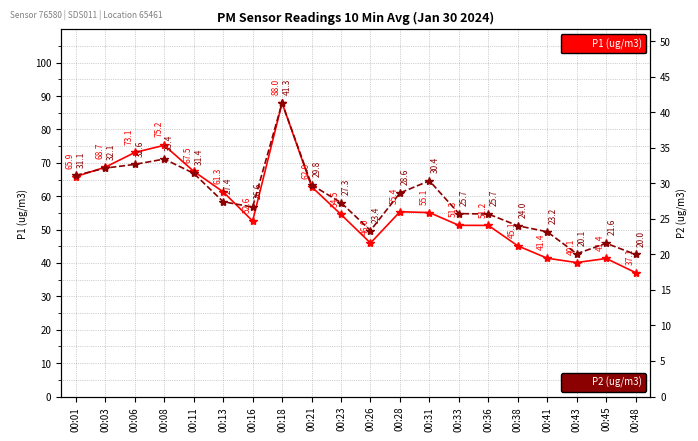

Which has a higher value, 00:38 or 00:43?

00:38